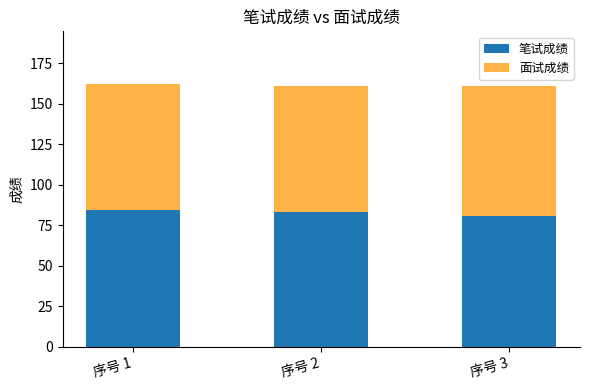

What is the total value across all series at 序号 3?

161.1